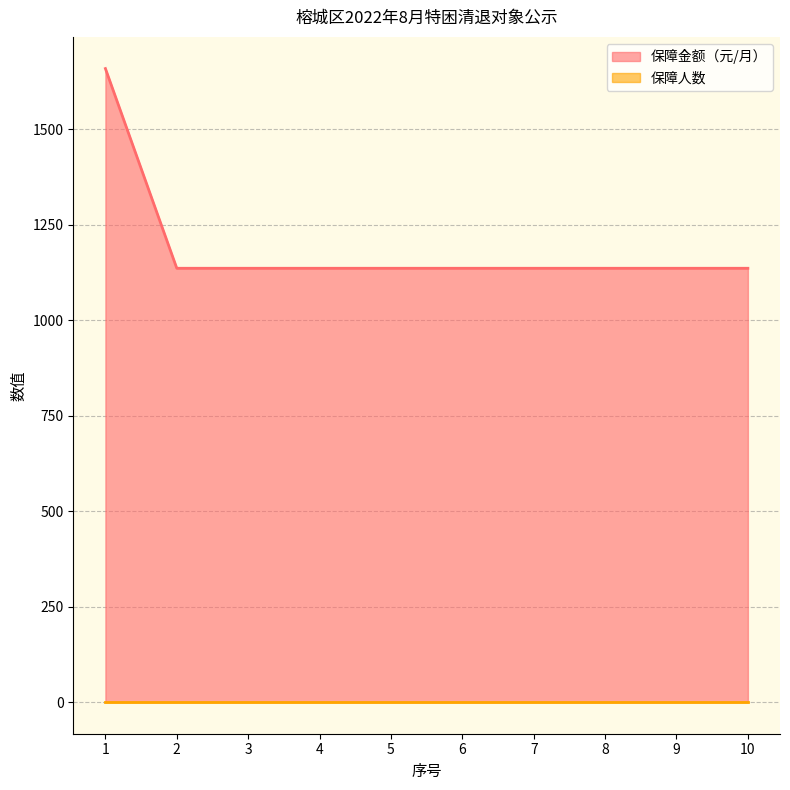

Reading left to right, what are all the values shown in this chart?

1=1659	2=1136	3=1136	4=1136	5=1136	6=1136	7=1136	8=1136	9=1136	10=1136